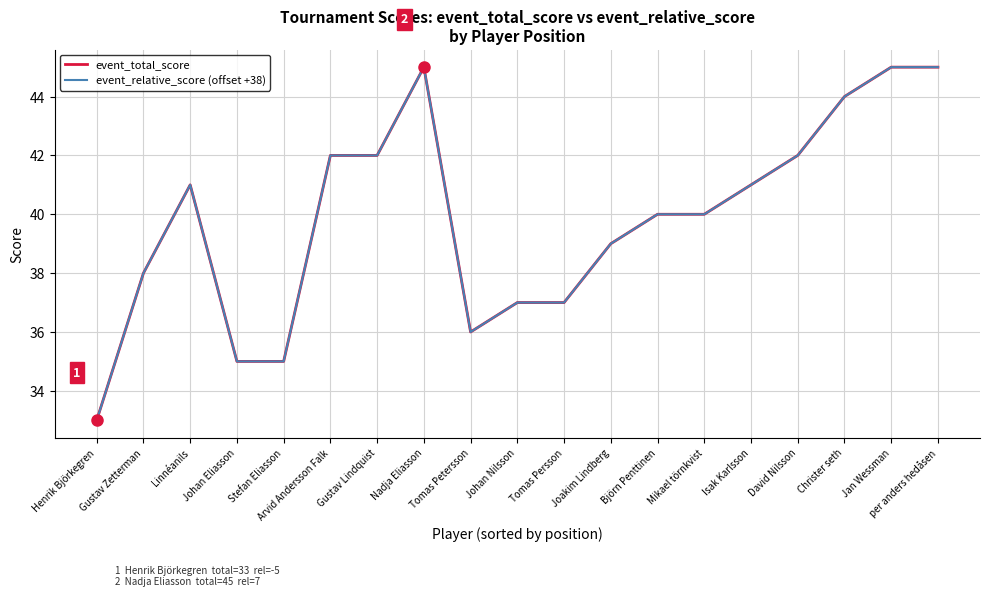

Does the chart have visible grid lines?

Yes